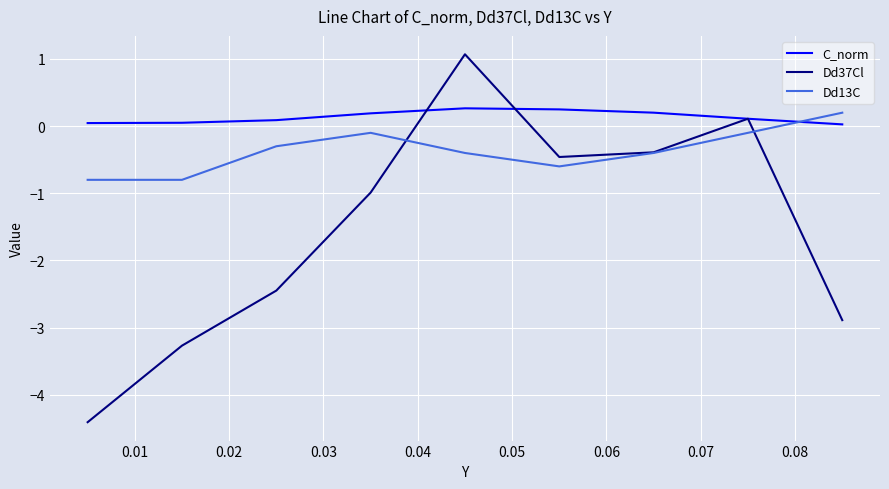

Which series has the widest spread of values?

Dd37Cl